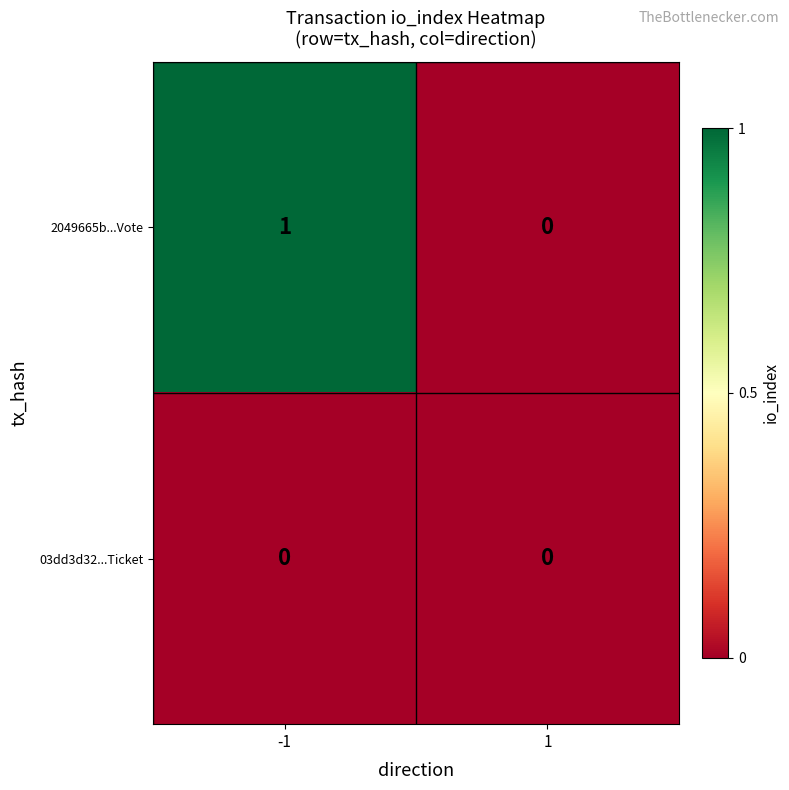

Is the value of 03dd3d32...Ticket at 1 greater than the value of 2049665b...Vote at -1?

No